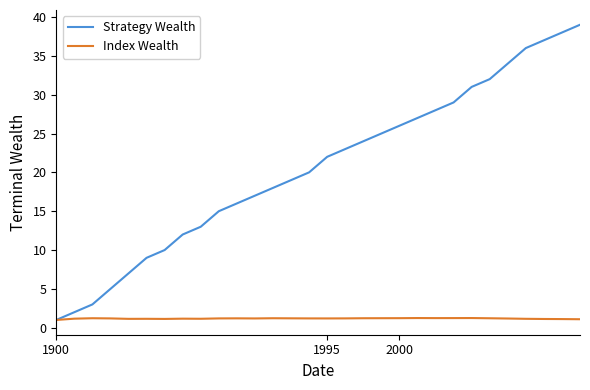

Which series has the largest total across all categories?

Strategy Wealth